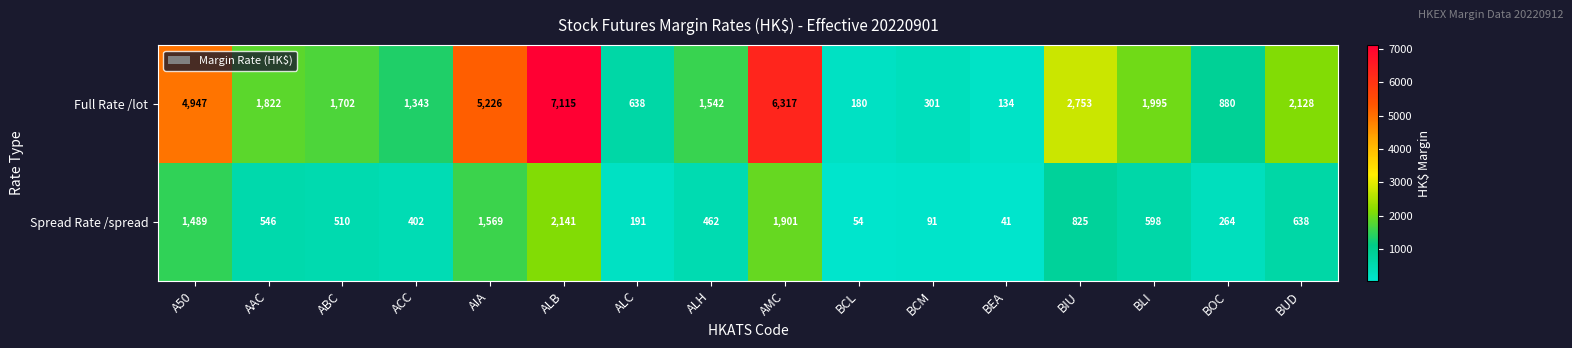

What is the difference between the second highest and second lowest values in the Full Rate /lot series?

6137